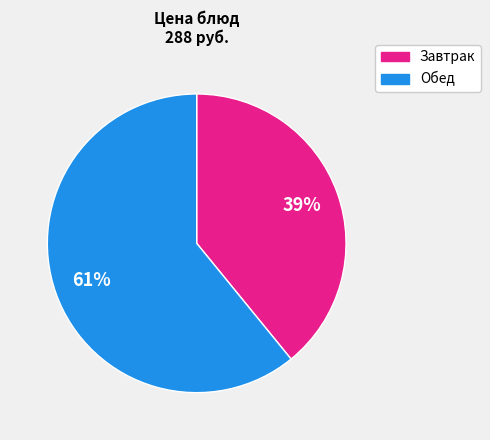

To the nearest percent, what is the average slice percentage?

50%